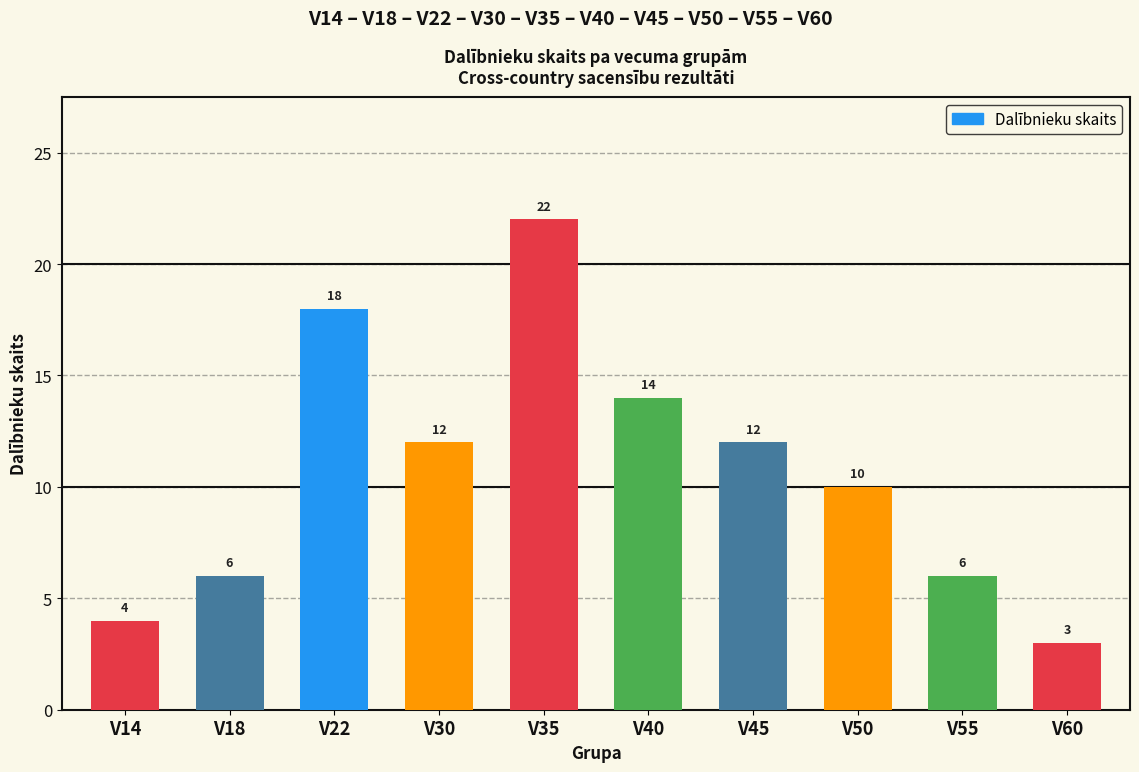

What is the value of the 8th bar from the left?

10